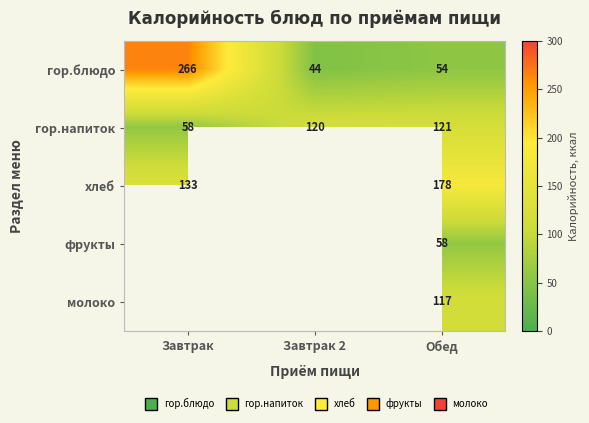

At which label does гор.напиток reach its minimum?

Завтрак